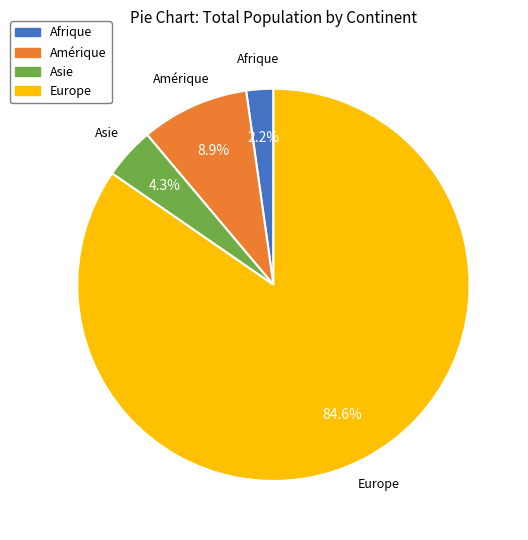

To the nearest percent, what is the difference between the largest and smallest slice percentages?

82%